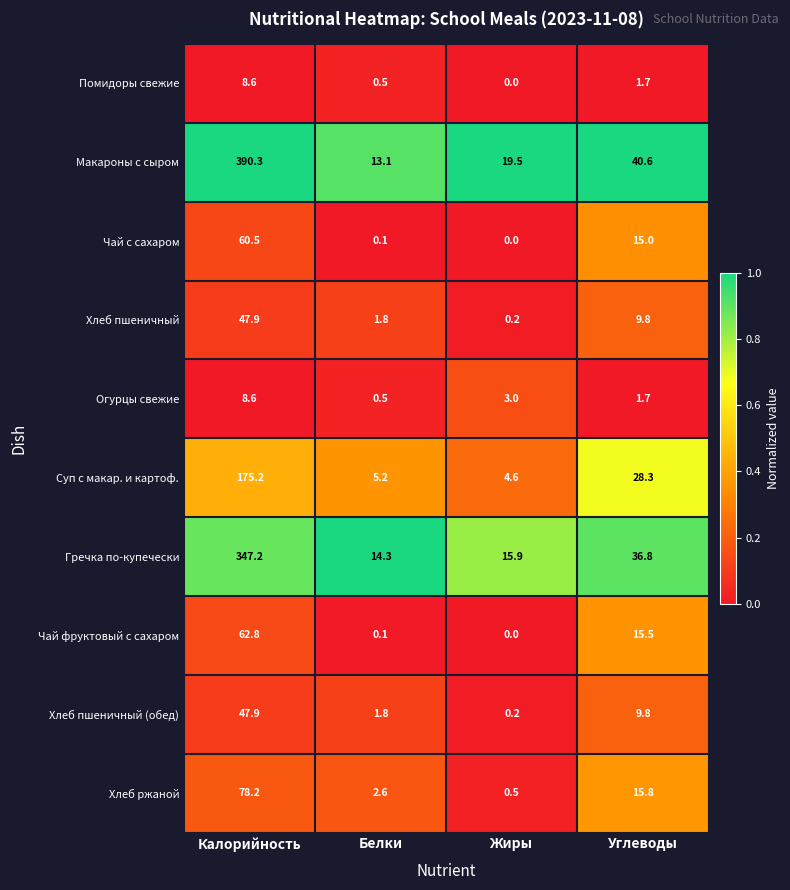

What is the average value of the Чай фруктовый с сахаром series?

19.6